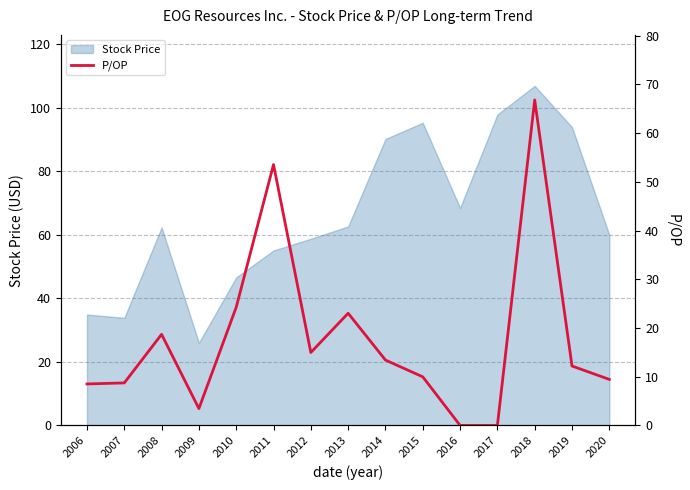

Is it true that Stock Price equals 46.6 at 2010?

True